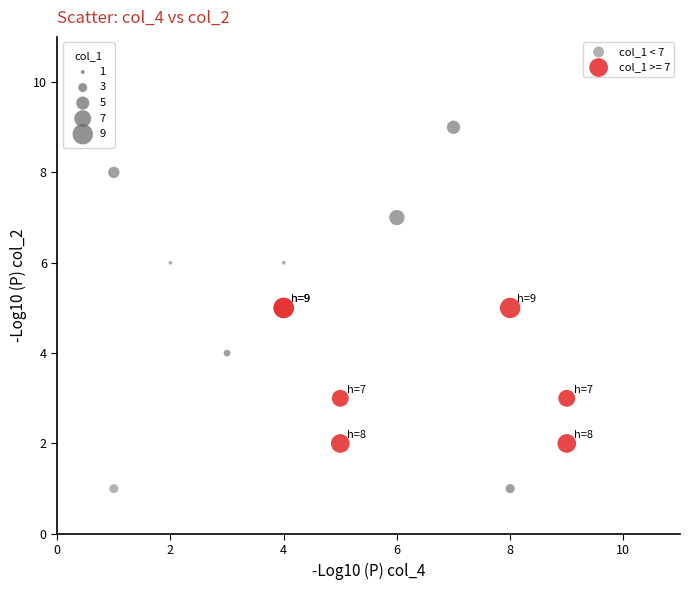

Which series contains the highest Y value?

col_1 < 7